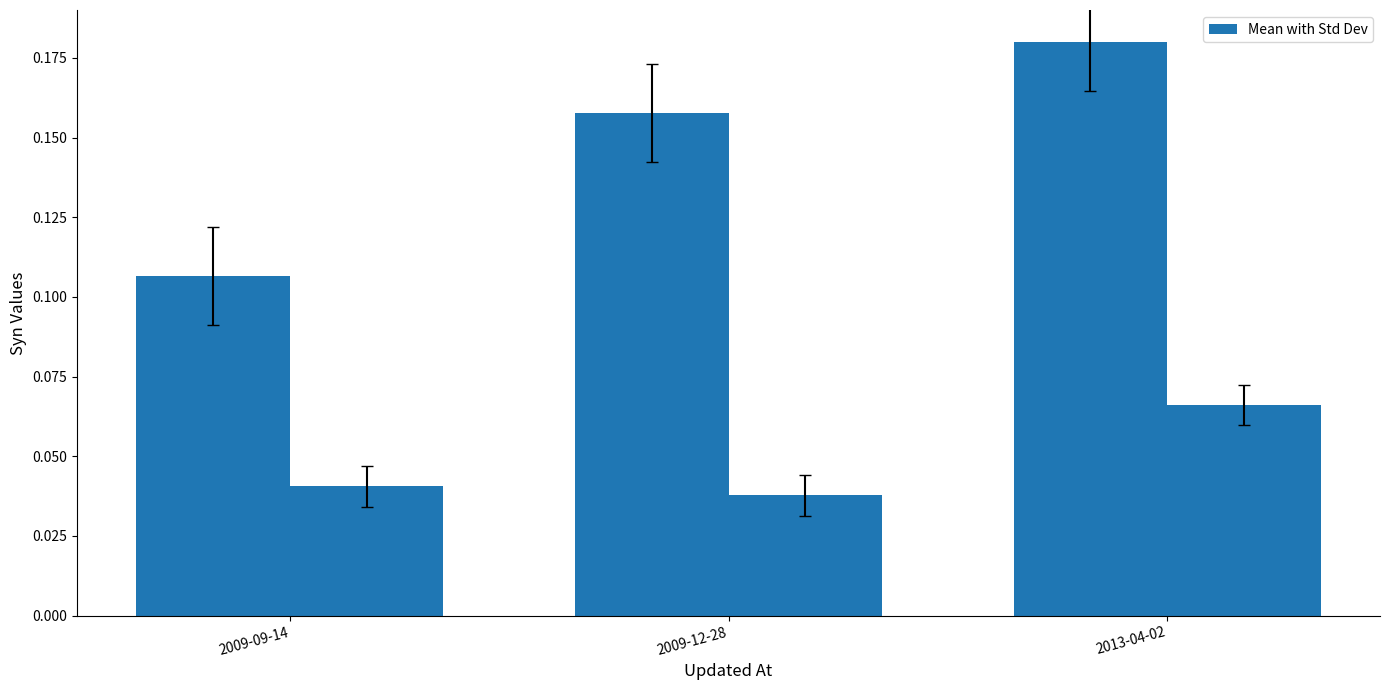

Does the chart contain any negative values?

No